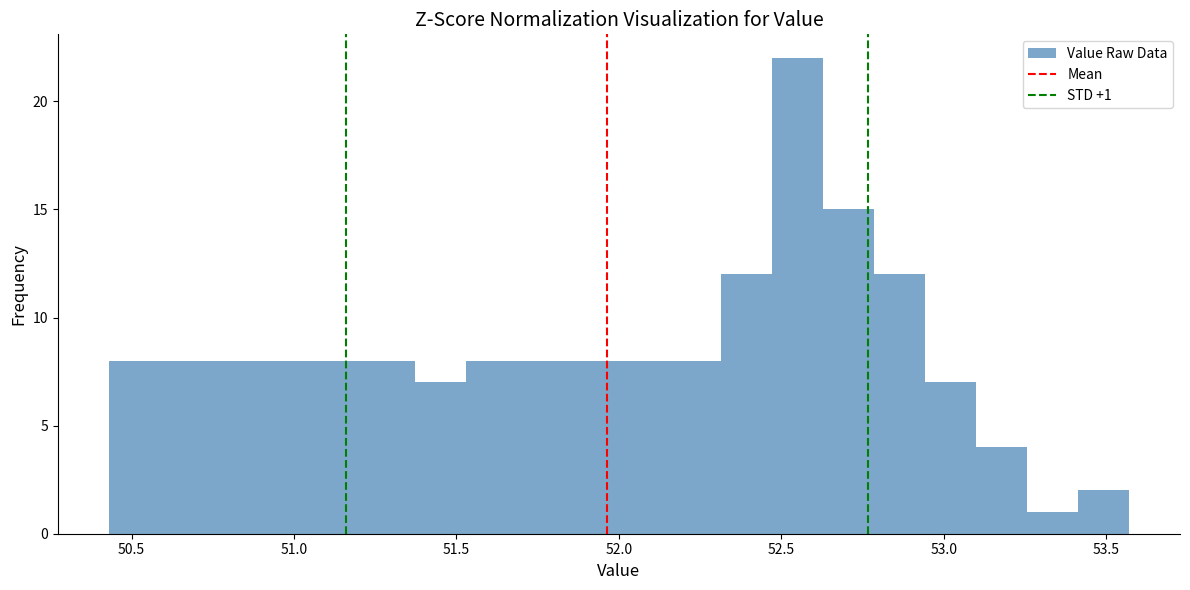

Around what value on the x-axis is the tallest bar? Give the approximate position of its centre, as read against the axis.

52.55